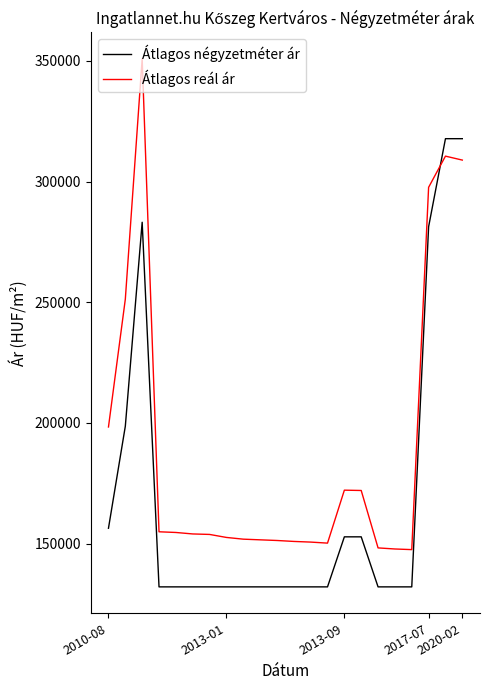

How many categories are shown in the chart?

22